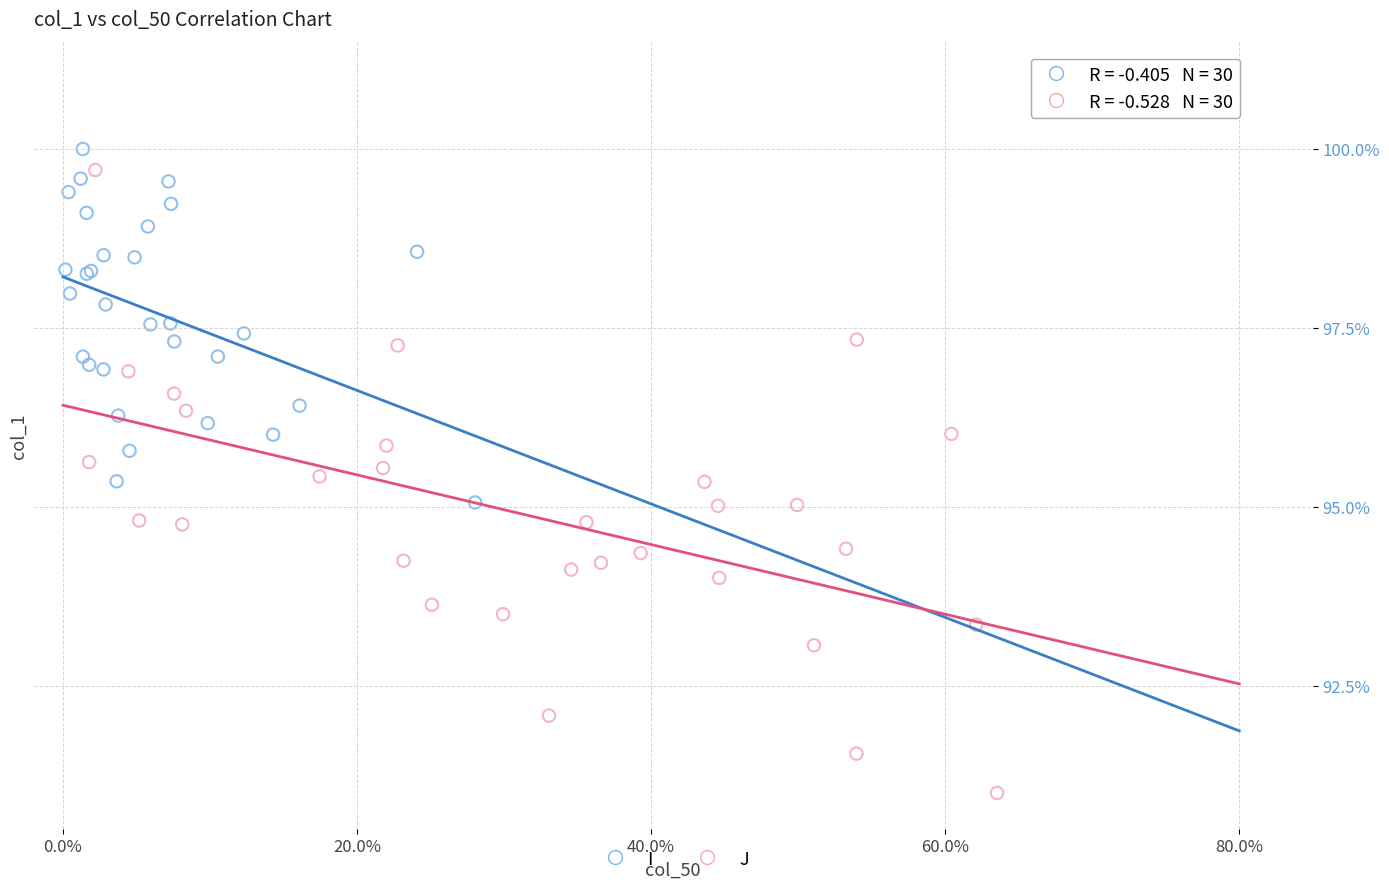

Which series reaches the minimum Y coordinate?

J